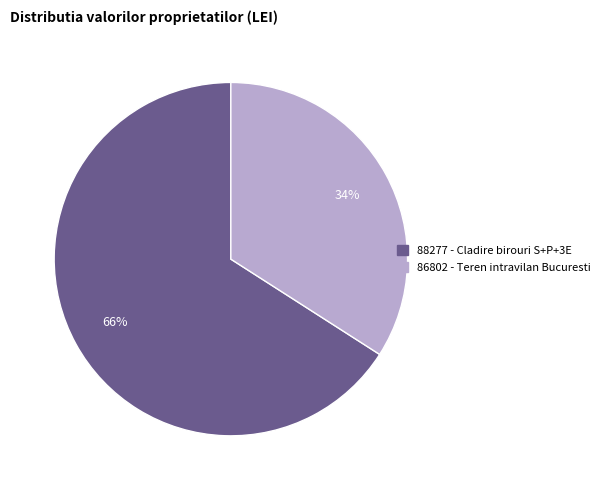

Between 88277 and 86802, which is larger?

88277